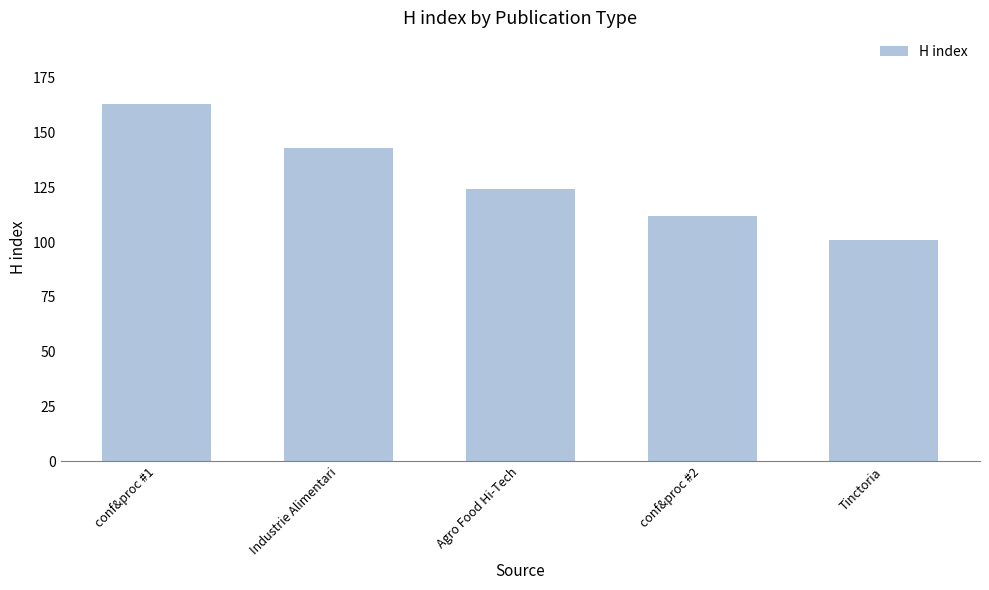

What is the label of the 5th bar from the right?

conf&proc #1